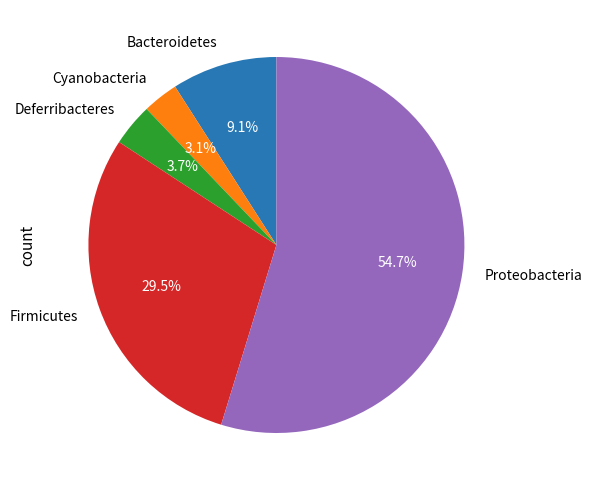

What is the smallest slice in the pie chart?

Cyanobacteria